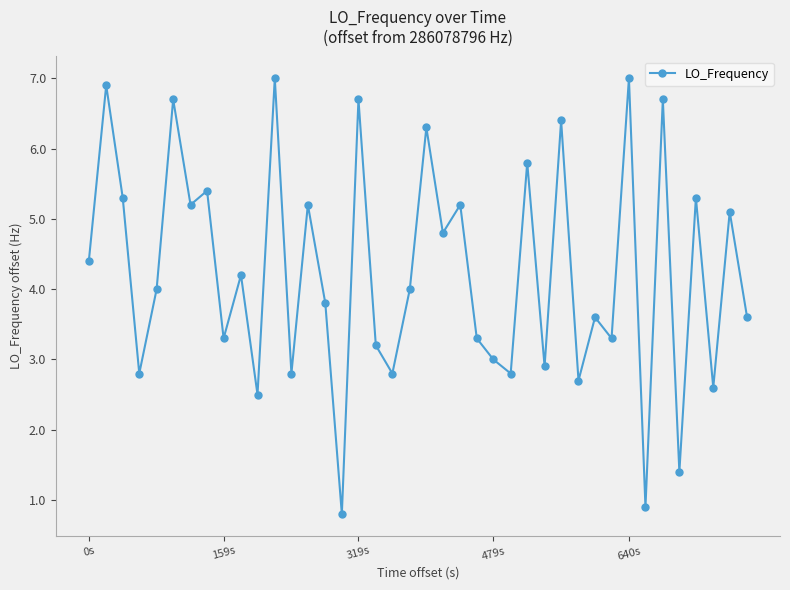

True or false: the data has more than 1 interior local peaks.

True